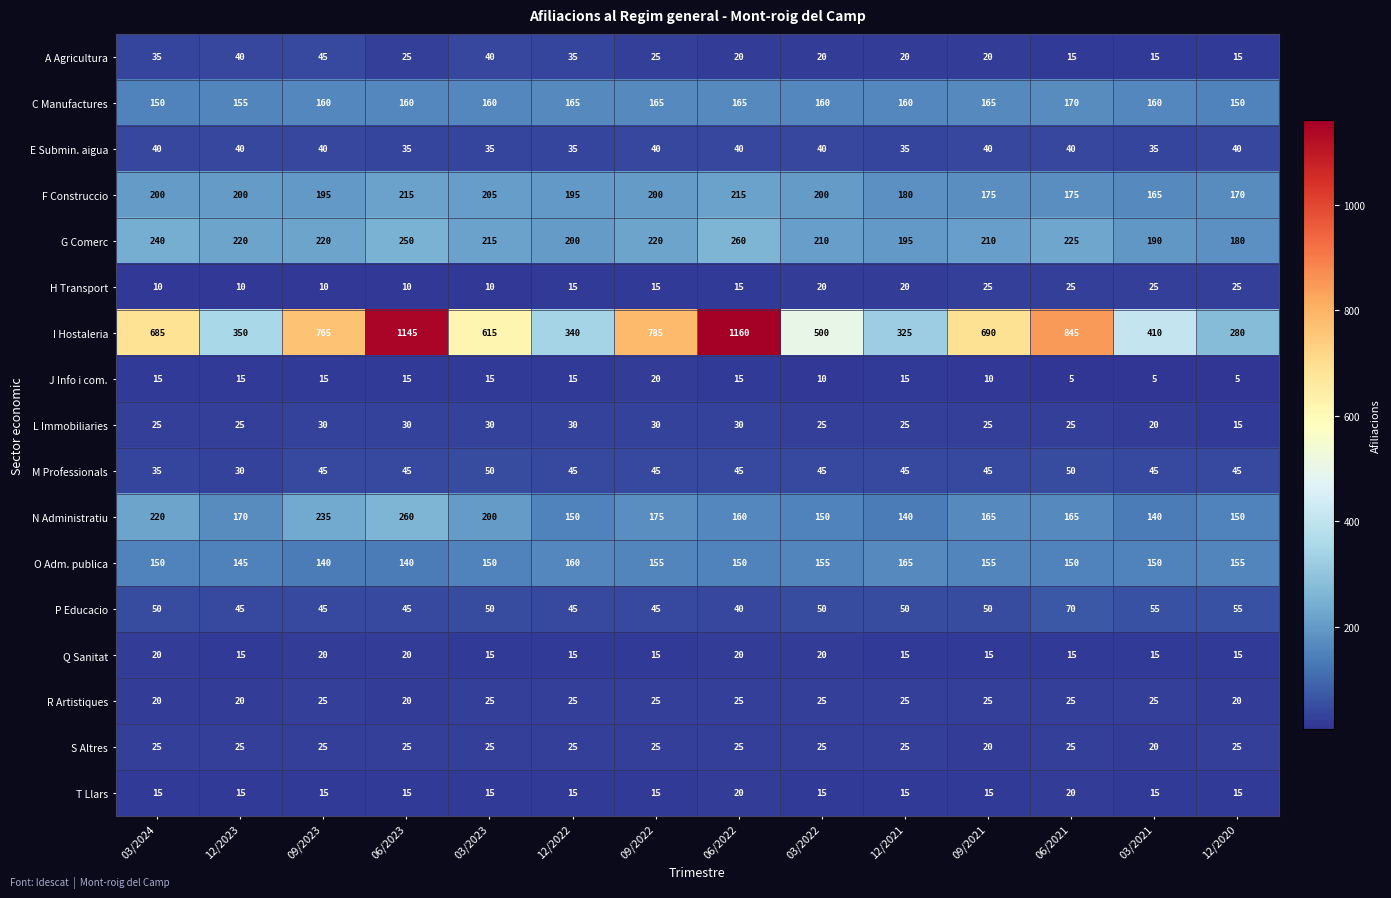

What is the total value across all series at 09/2023?

2030